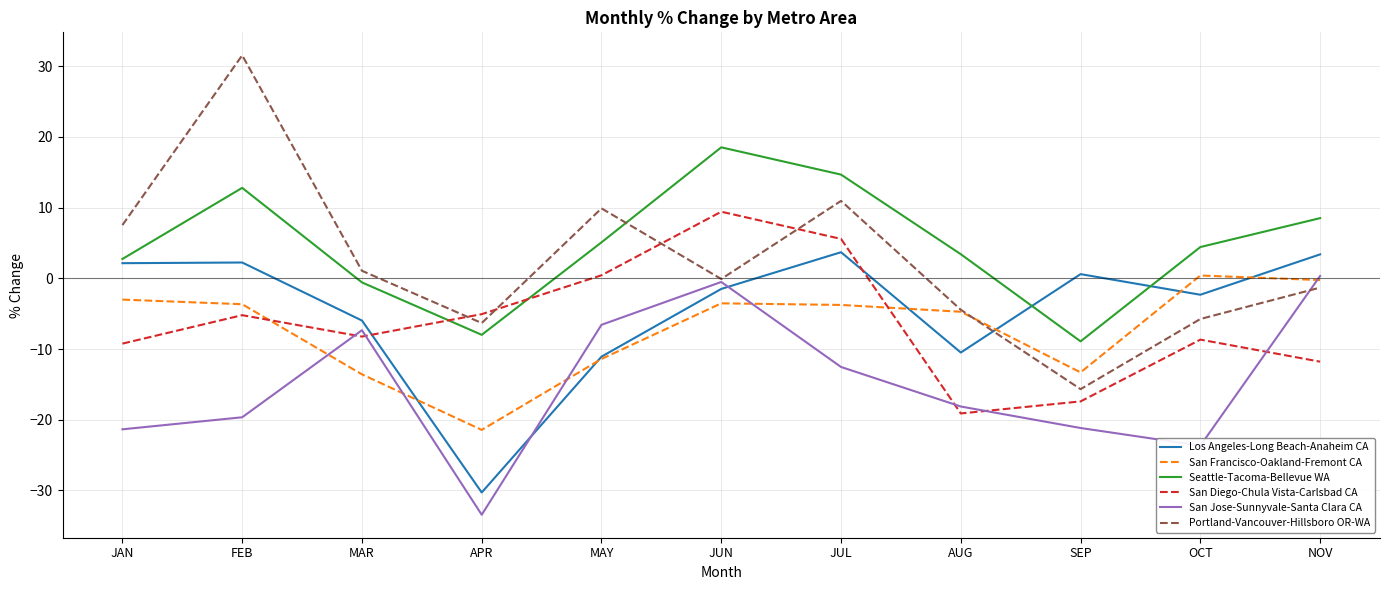

The San Diego-Chula Vista-Carlsbad CA series shows -1.2 at APR. True or false?

False